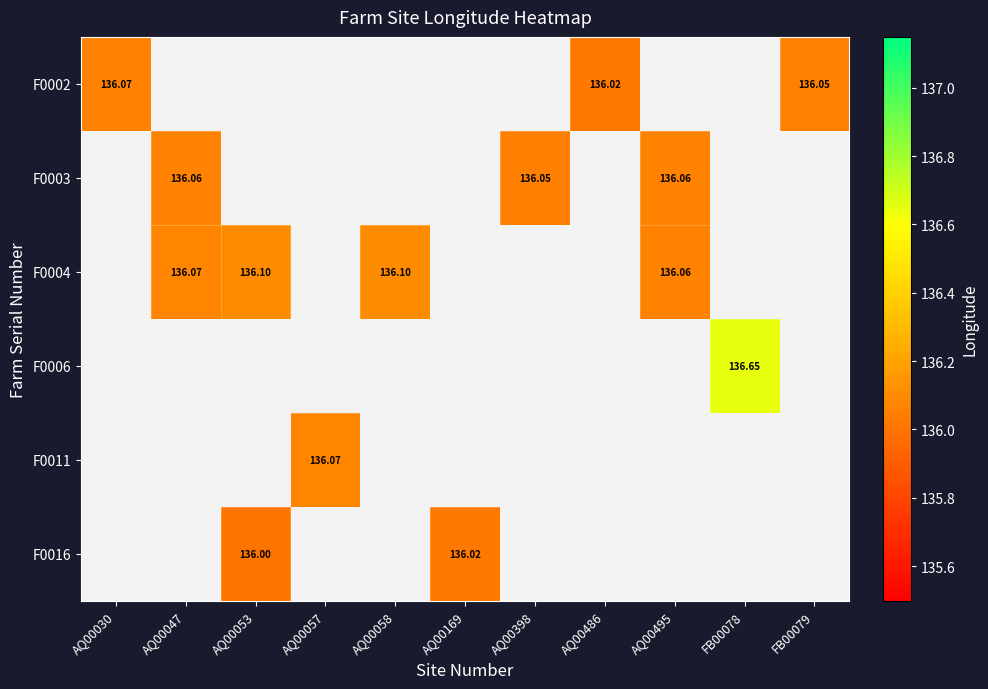

Count the number of categories in the chart.

11